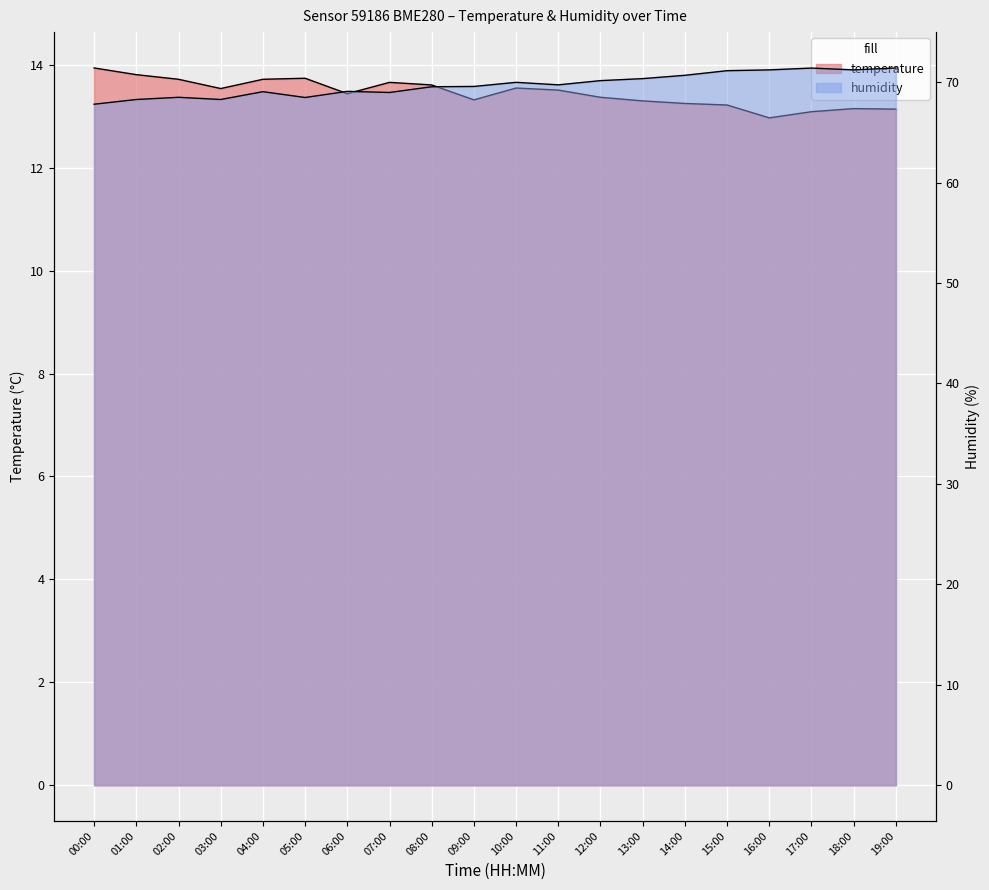

True or false: temperature and humidity intersect in this chart.

False